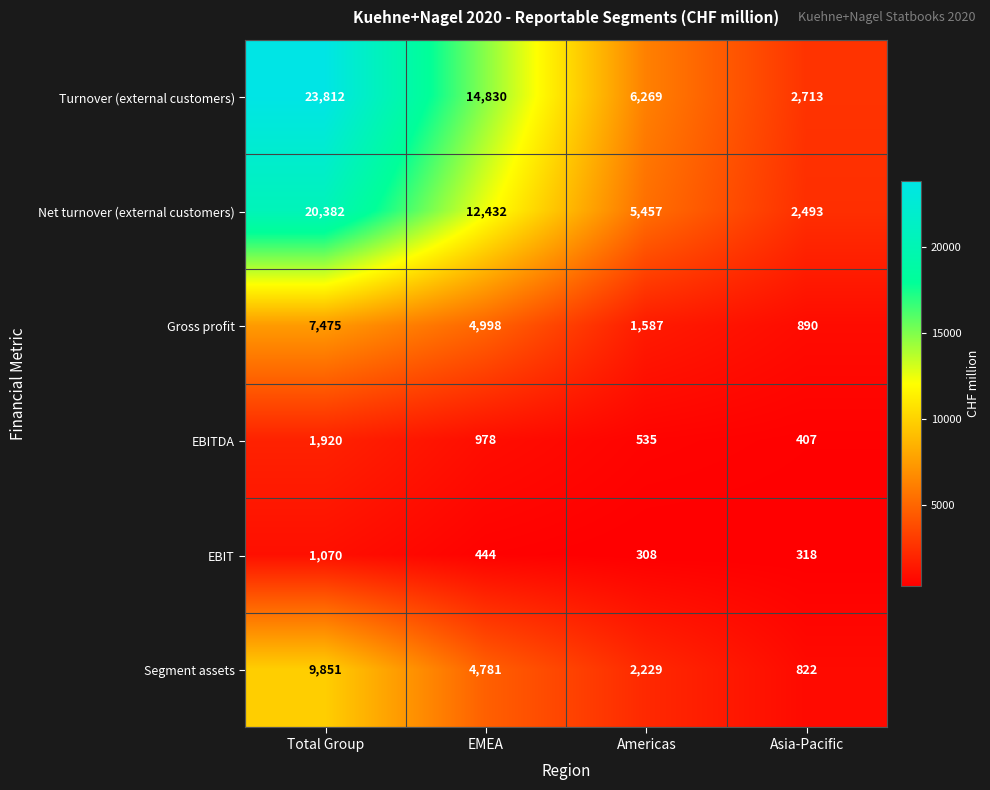

What is the spread (max minus min) of values at Americas?

5961